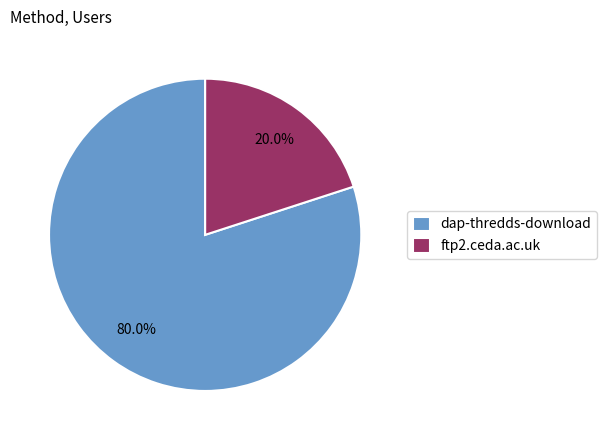

How many segments does this pie chart have?

2